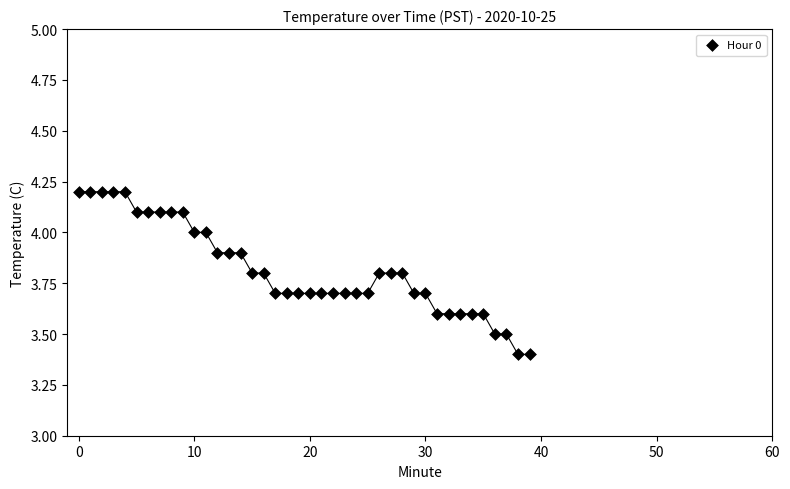

What is the range of Y values (max minus min)?

0.8